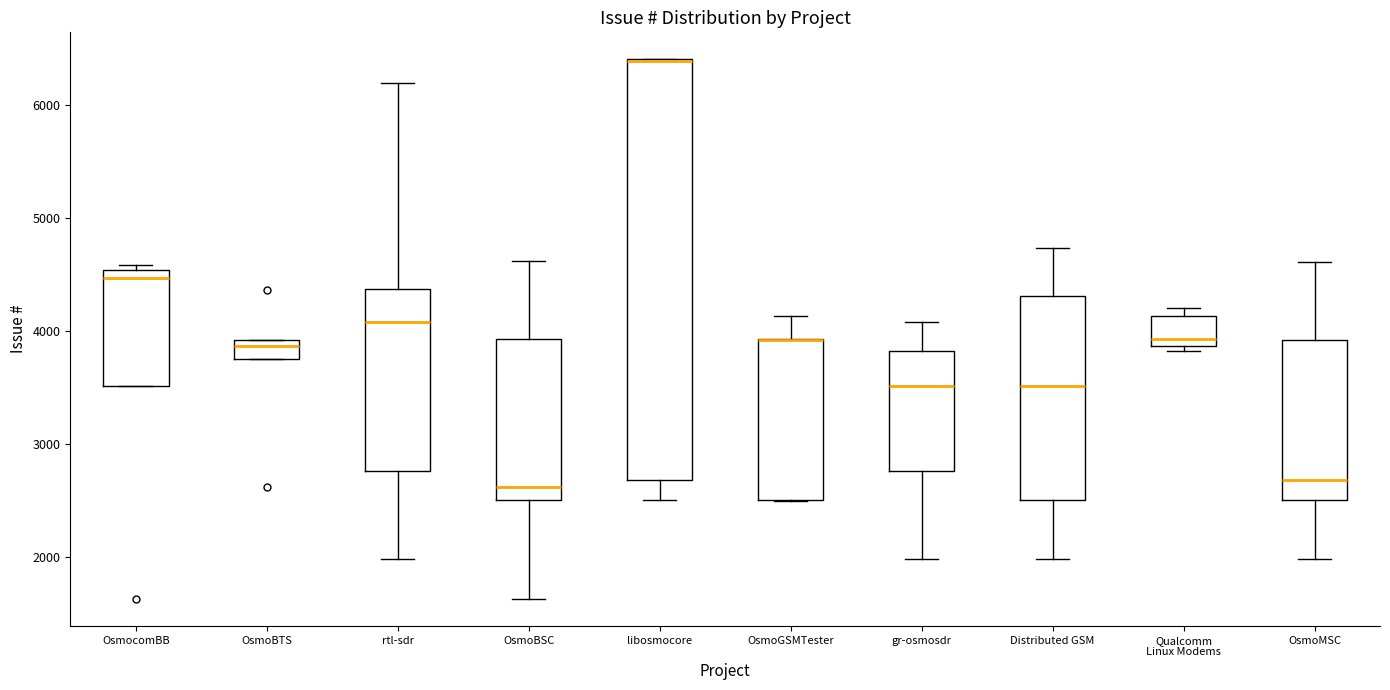

Which box is the tallest, from its lower edge to its upper edge?

libosmocore